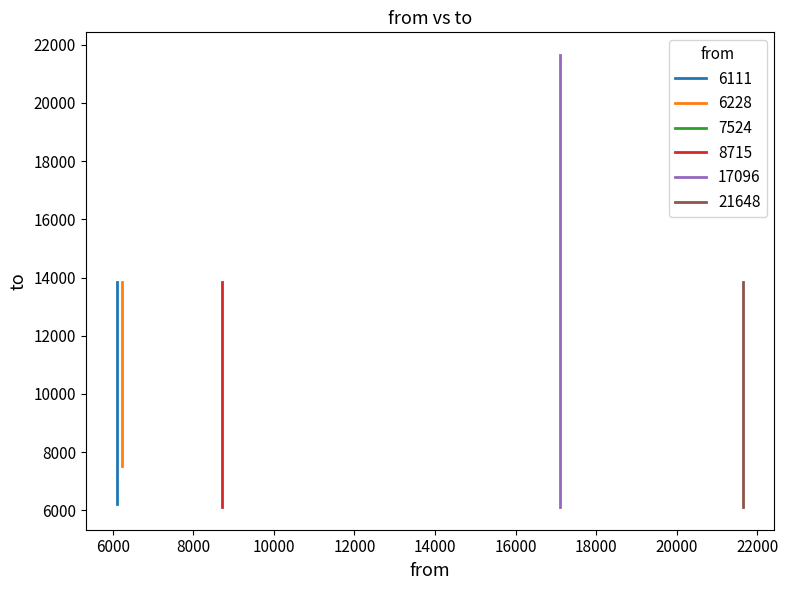

Is it true that to equals 2868 at 8?

False